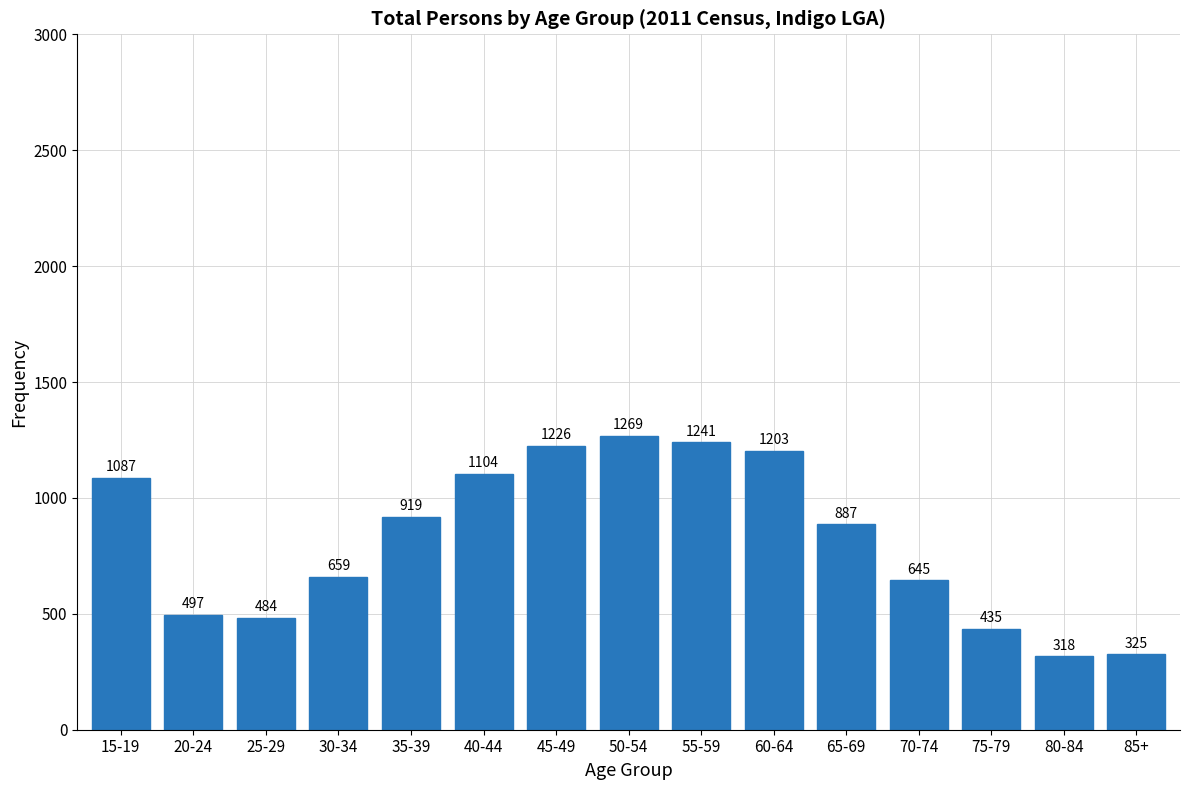

Reading left to right, extract all data points from this chart.

15-19=1087	20-24=497	25-29=484	30-34=659	35-39=919	40-44=1104	45-49=1226	50-54=1269	55-59=1241	60-64=1203	65-69=887	70-74=645	75-79=435	80-84=318	85+=325